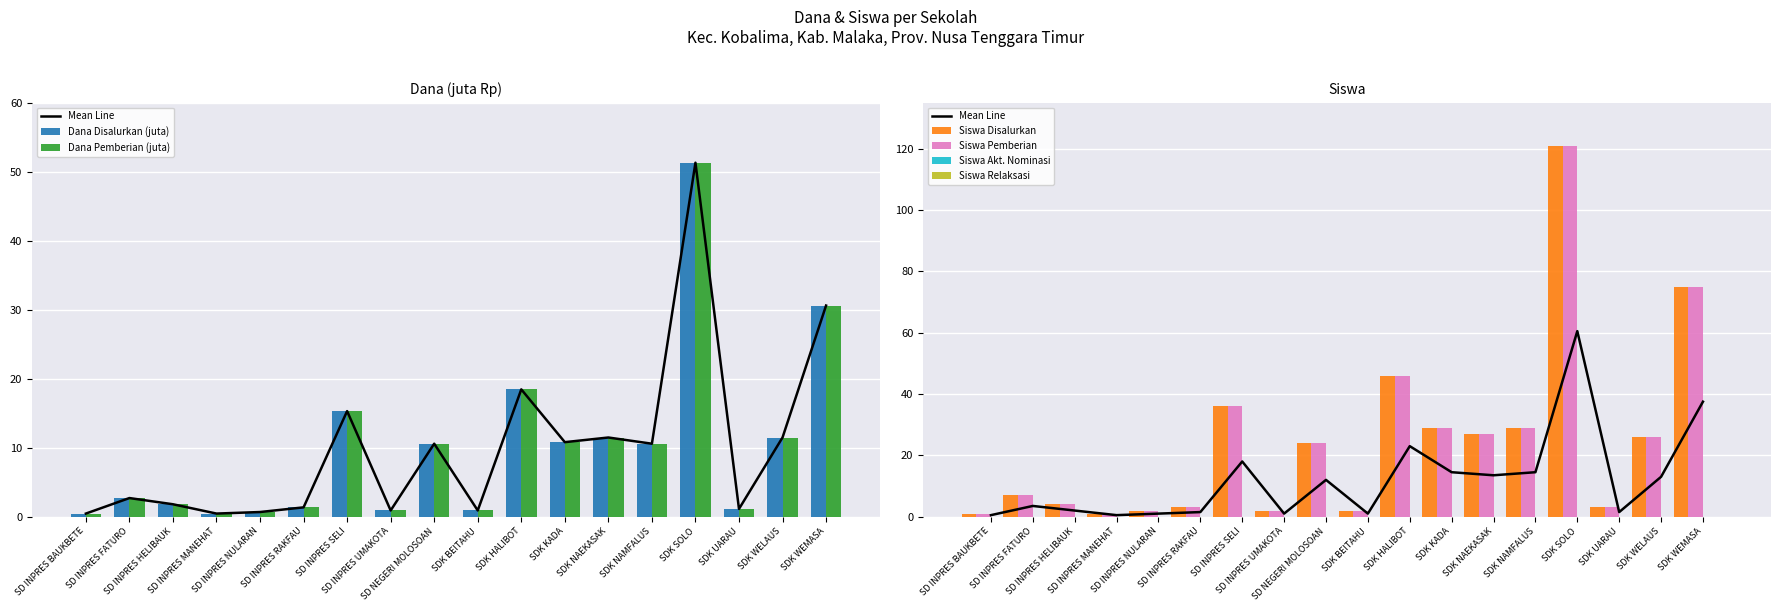

Which series has the largest total across all categories?

Siswa Pemberian